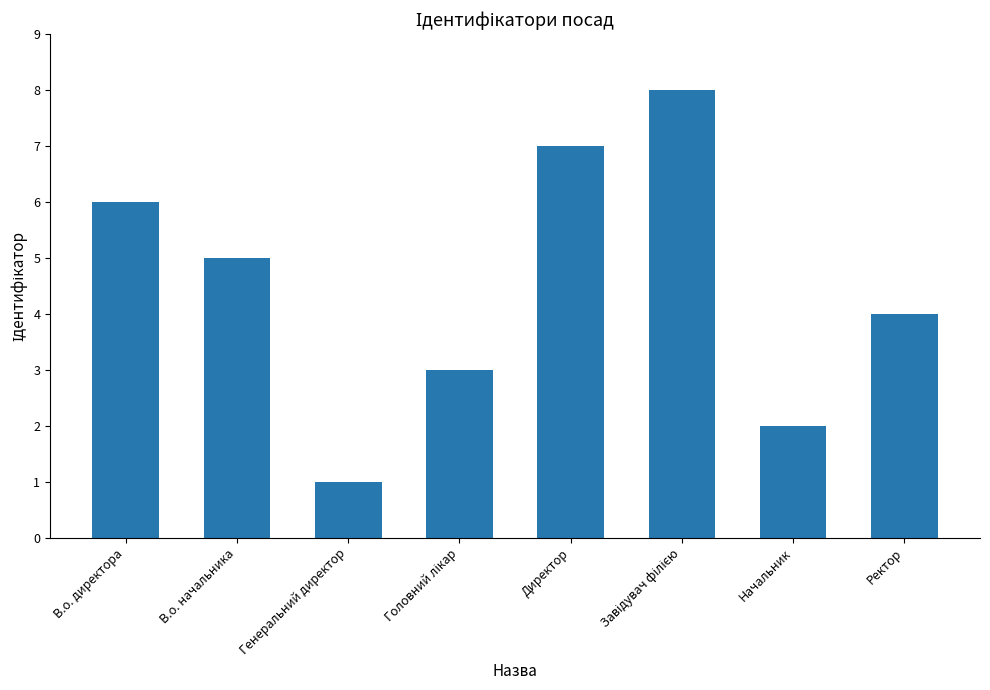

What is the greatest value displayed?

8